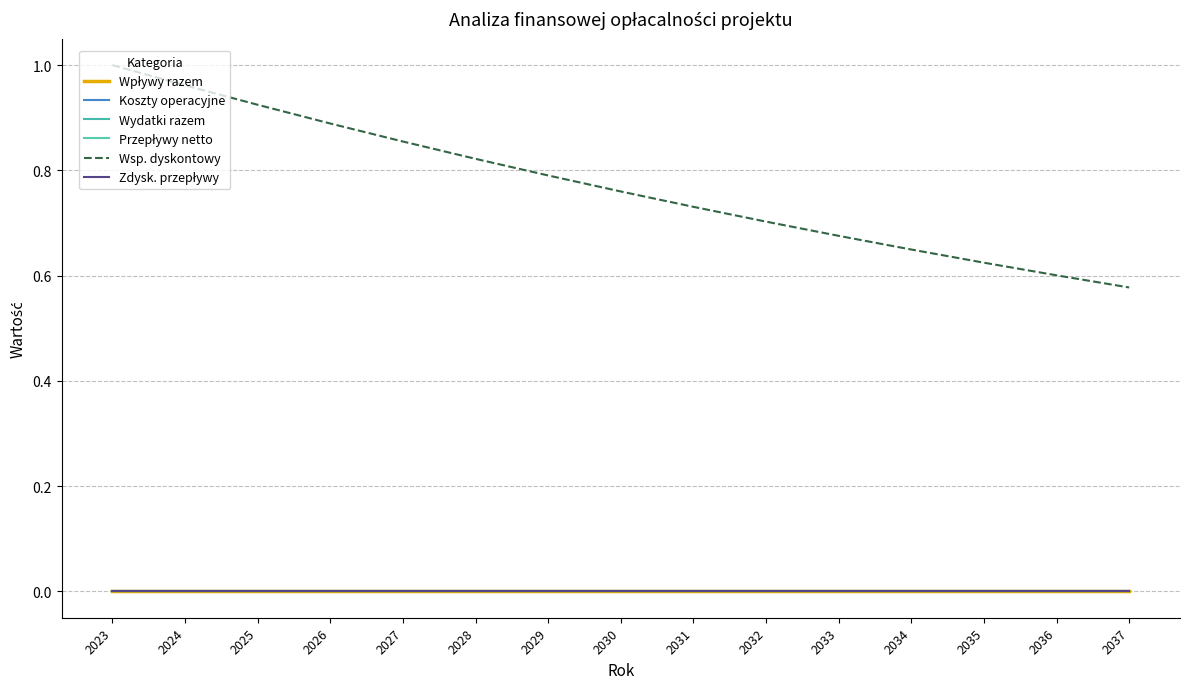

Does the chart have visible grid lines?

Yes